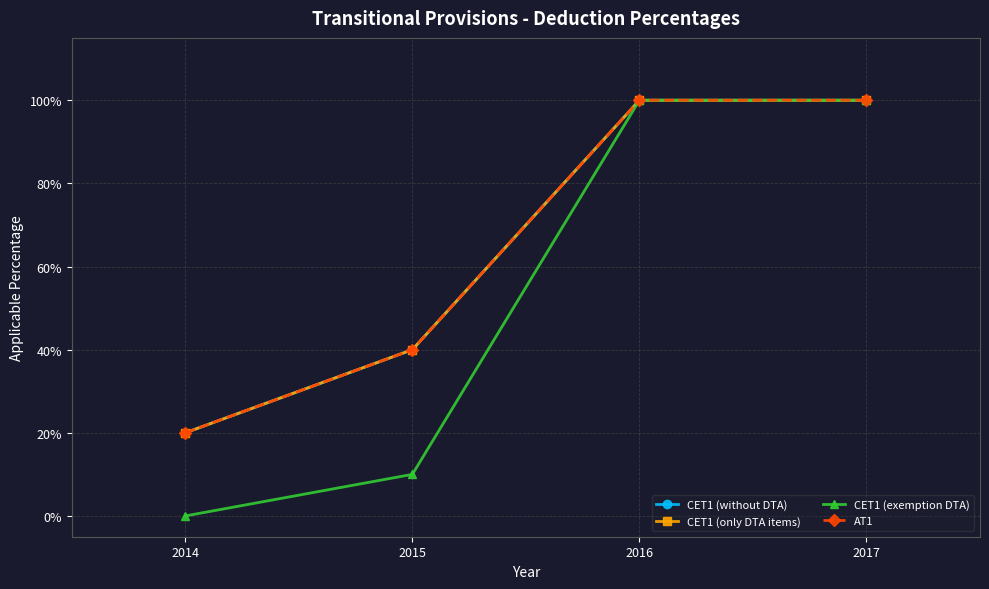

Does the chart have visible grid lines?

Yes